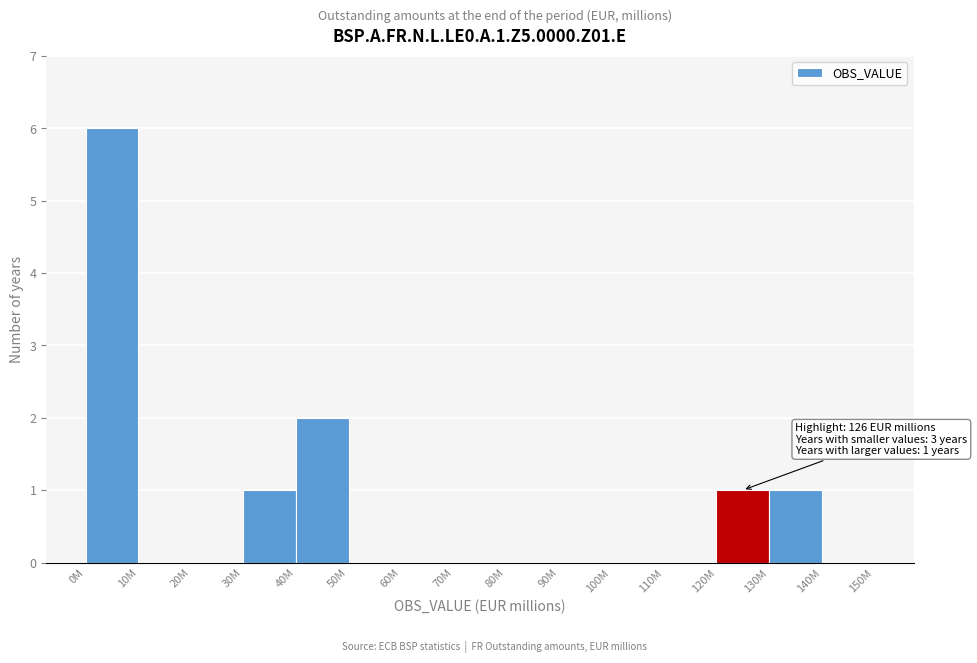

Reading left to right, list all the values displayed in this chart.

0M=6	10M=0	20M=0	30M=1	40M=2	50M=0	60M=0	70M=0	80M=0	90M=0	100M=0	110M=0	120M=1	130M=1	140M=0